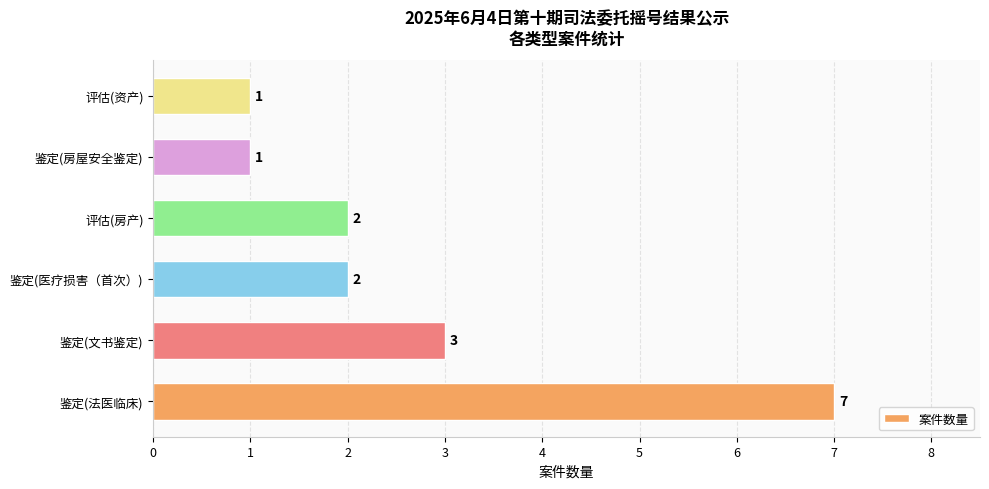

The chart shows a value of 2 at 鉴定(文书鉴定). True or false?

False